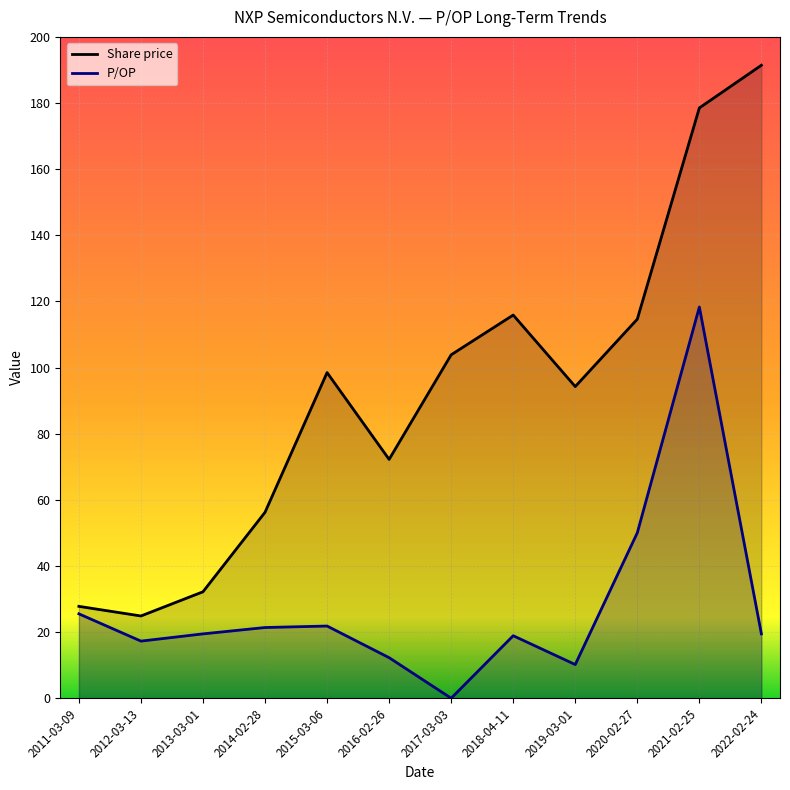

True or false: P/OP and Share price intersect in this chart.

False